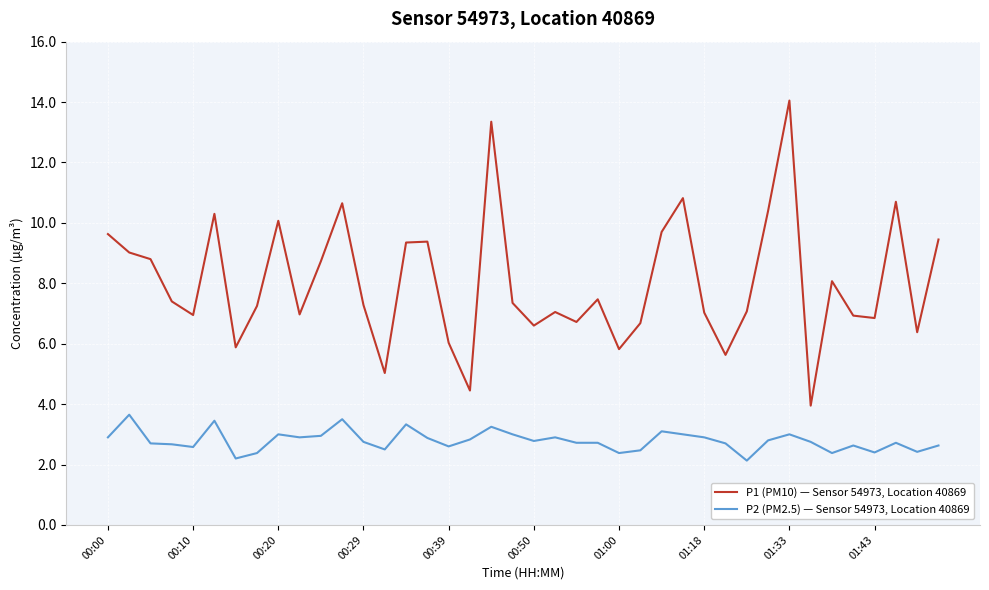

List the series in order of their overall mean, lowest first.

P2 (PM2.5) — Sensor 54973, Location 40869, P1 (PM10) — Sensor 54973, Location 40869